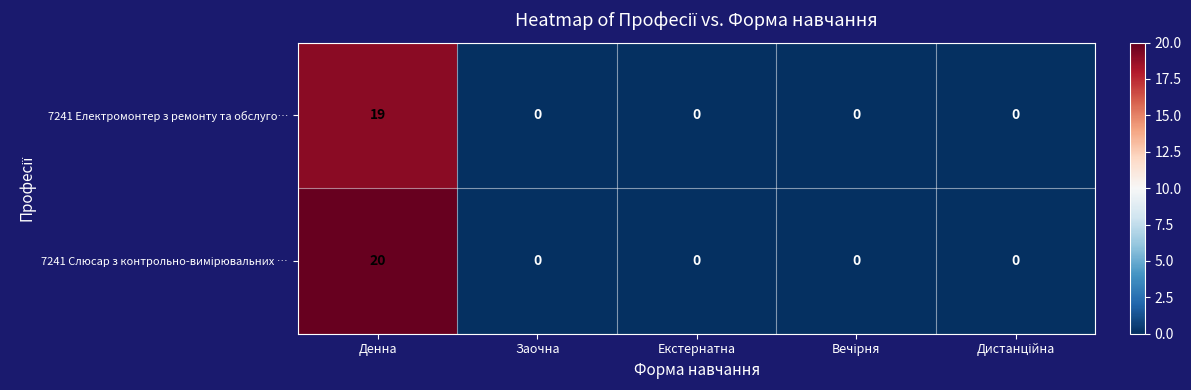

Which category has the highest value across all series?

Денна